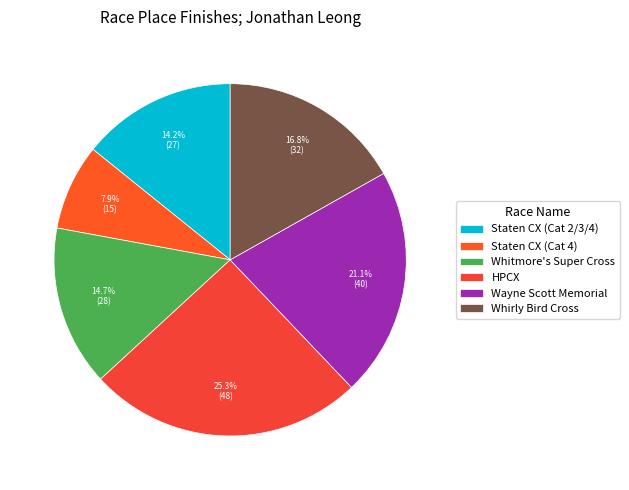

Between Whirly Bird Cross and HPCX, which is larger?

HPCX